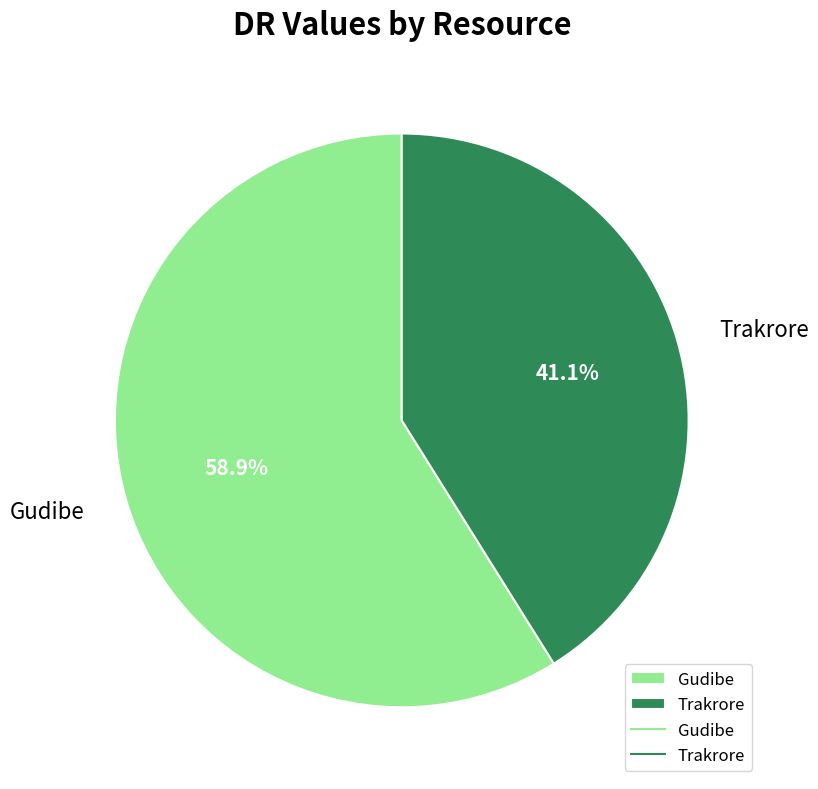

Which category accounts for the majority?

Gudibe